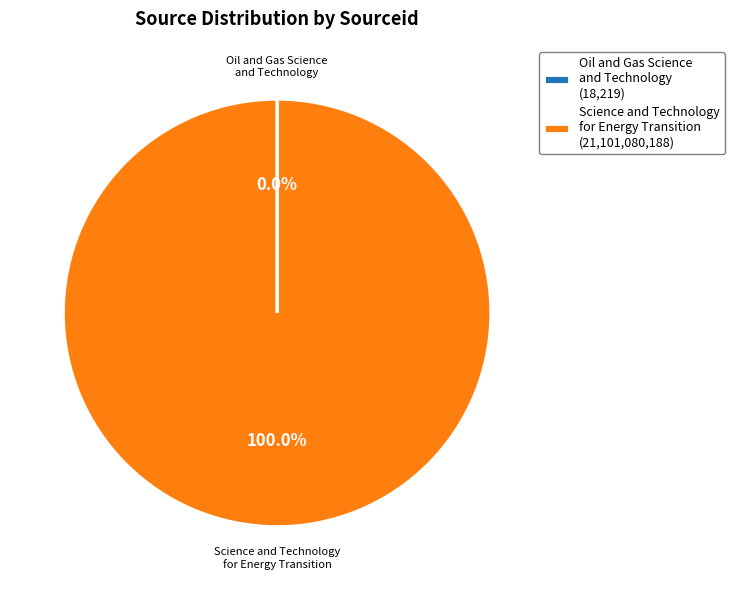

Is there a majority slice in this chart?

Yes